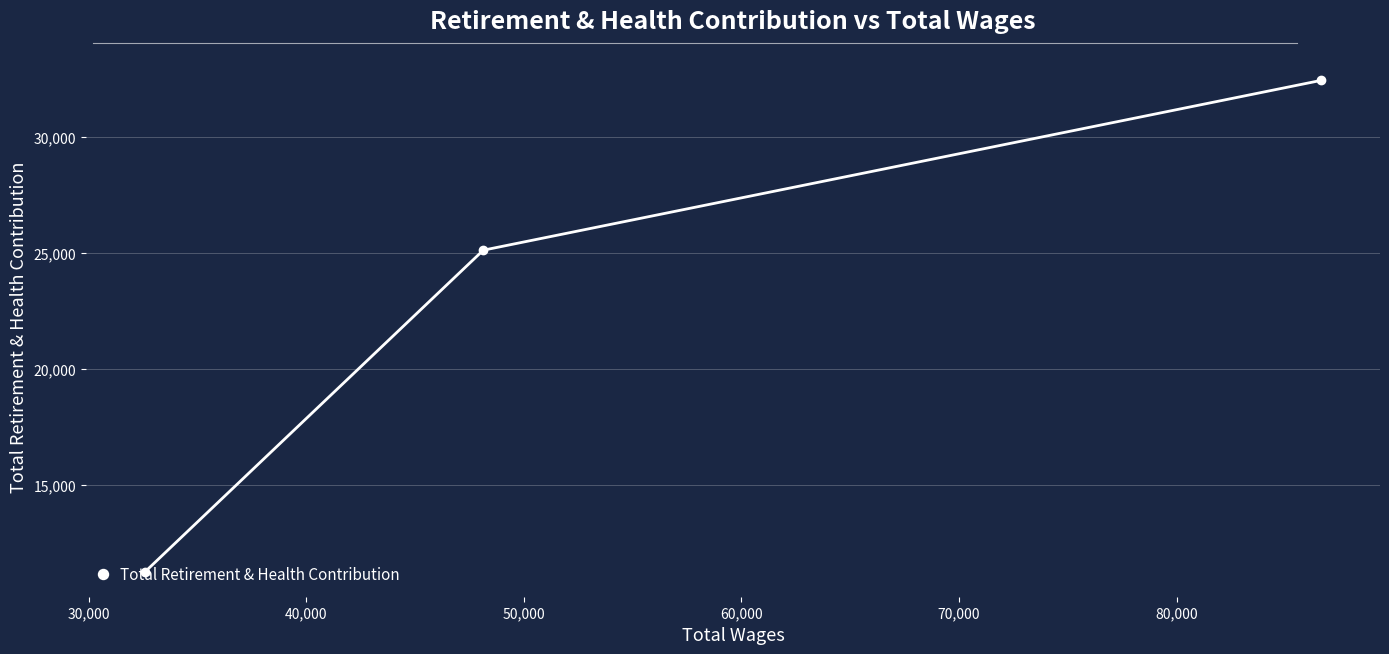

What is the sum of all values?

68795